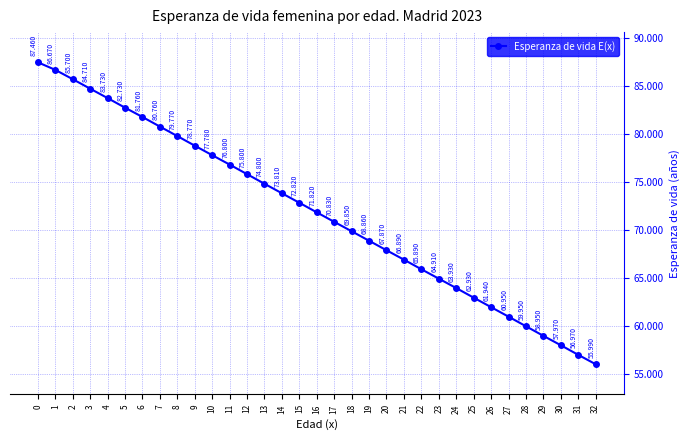

What is the average value?

71.8